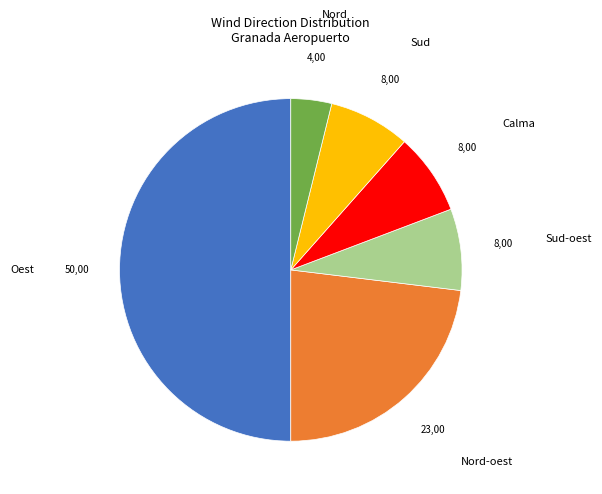

Is the sum of Nord-oest and Sud-oest greater than half?

No